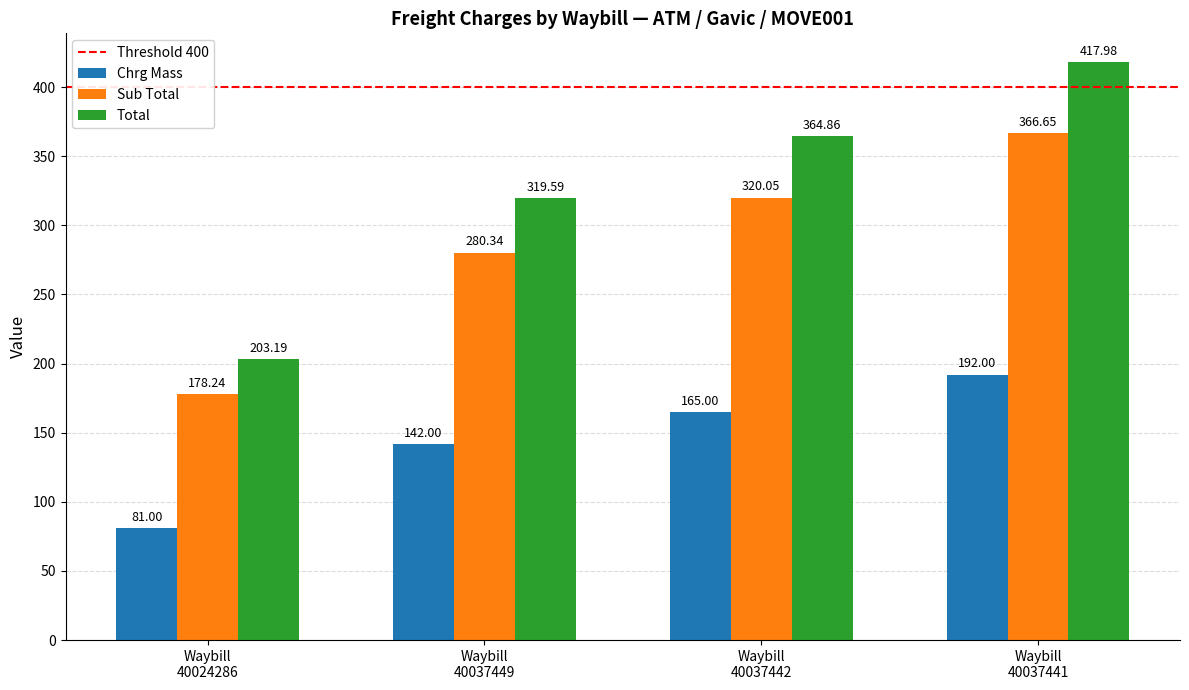

Rank the series by their maximum value, from lowest to highest.

Chrg Mass, Sub Total, Total